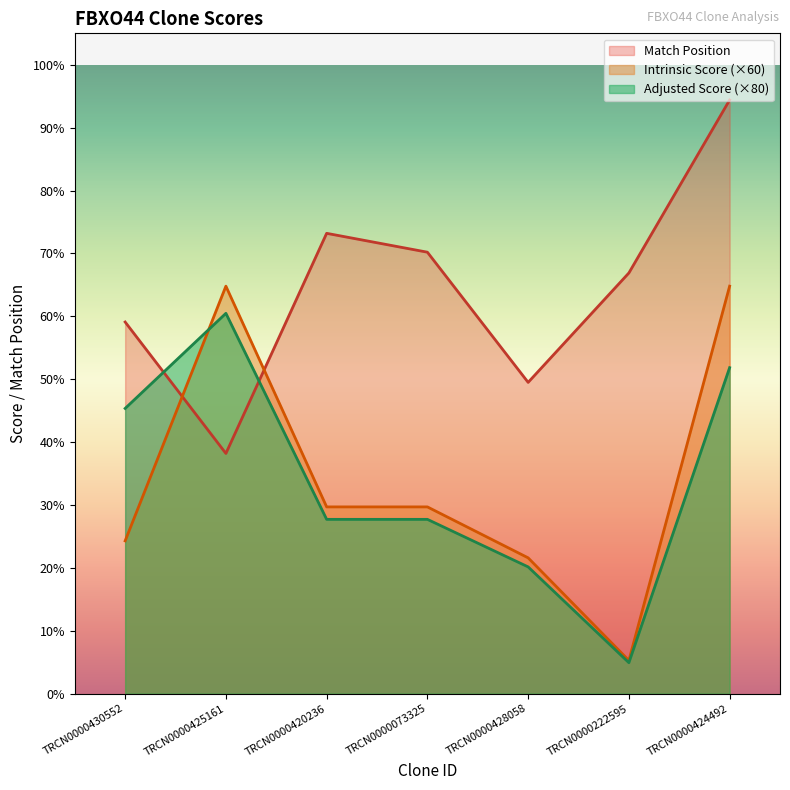

Rank the series at TRCN0000424492 from highest to lowest value.

Match Position, Intrinsic Score (×60), Adjusted Score (×80)